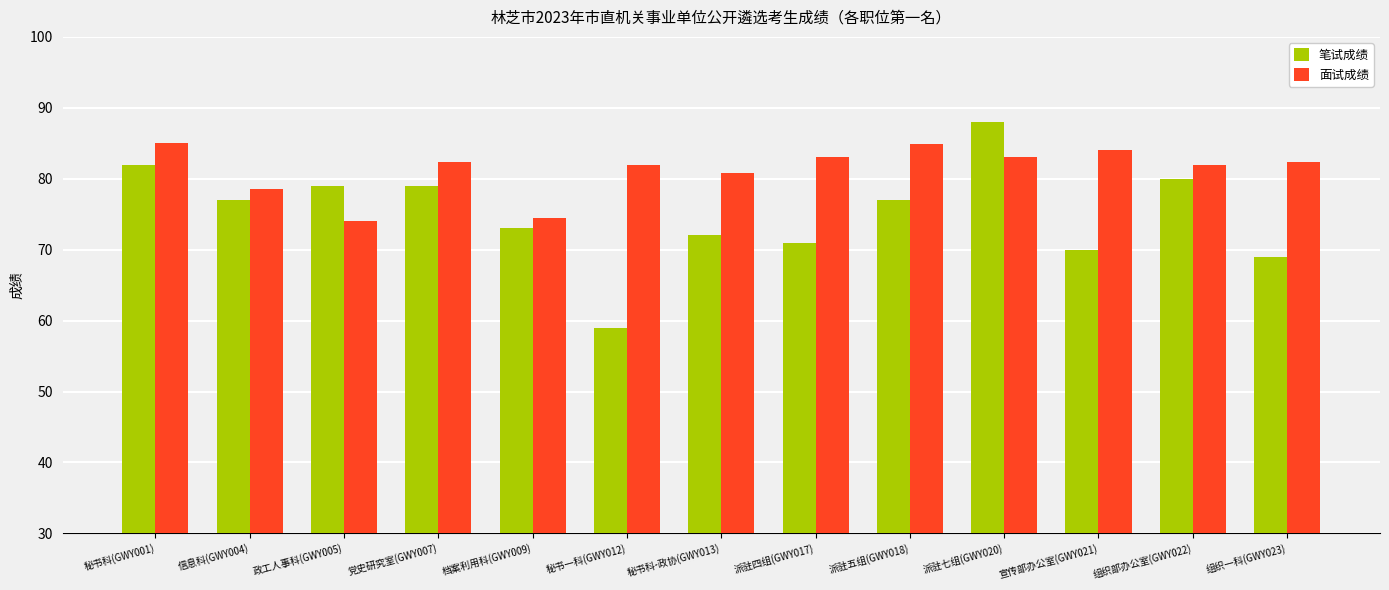

List the series in order of their peak value, lowest first.

面试成绩, 笔试成绩